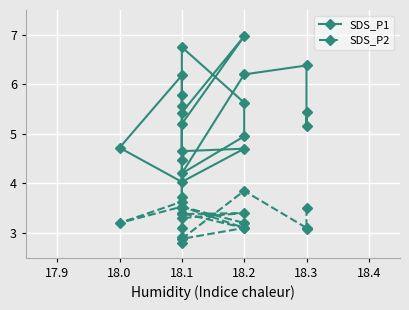

What is the sum of all SDS_P2 values?

65.5